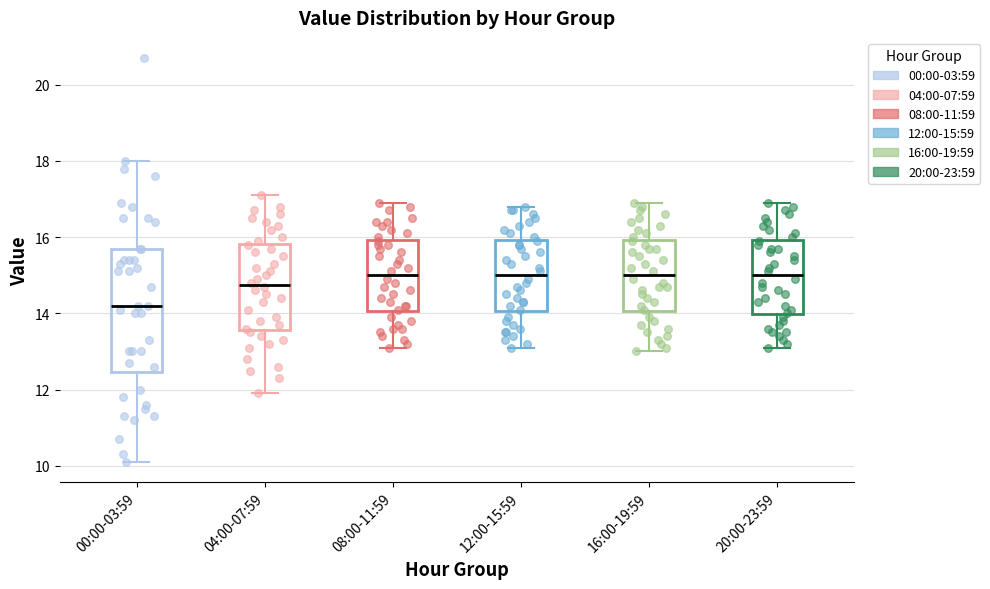

Reading left to right, transcribe this box plot: for each box, give where its median line is, the range the box spans, and where its two whiskers end, as read against the y-axis. The values are not printed on the chart, so give them approximately, as read against the axis.

00:00-03:59: median 14.2, box 12.4 to 15.8, whiskers 10.2 to 18.0
04:00-07:59: median 14.8, box 13.6 to 15.8, whiskers 12.0 to 17.2
08:00-11:59: median 15.0, box 14.0 to 16.0, whiskers 13.2 to 17.0
12:00-15:59: median 15.0, box 14.0 to 16.0, whiskers 13.2 to 16.8
16:00-19:59: median 15.0, box 14.0 to 16.0, whiskers 13.0 to 17.0
20:00-23:59: median 15.0, box 14.0 to 16.0, whiskers 13.2 to 17.0